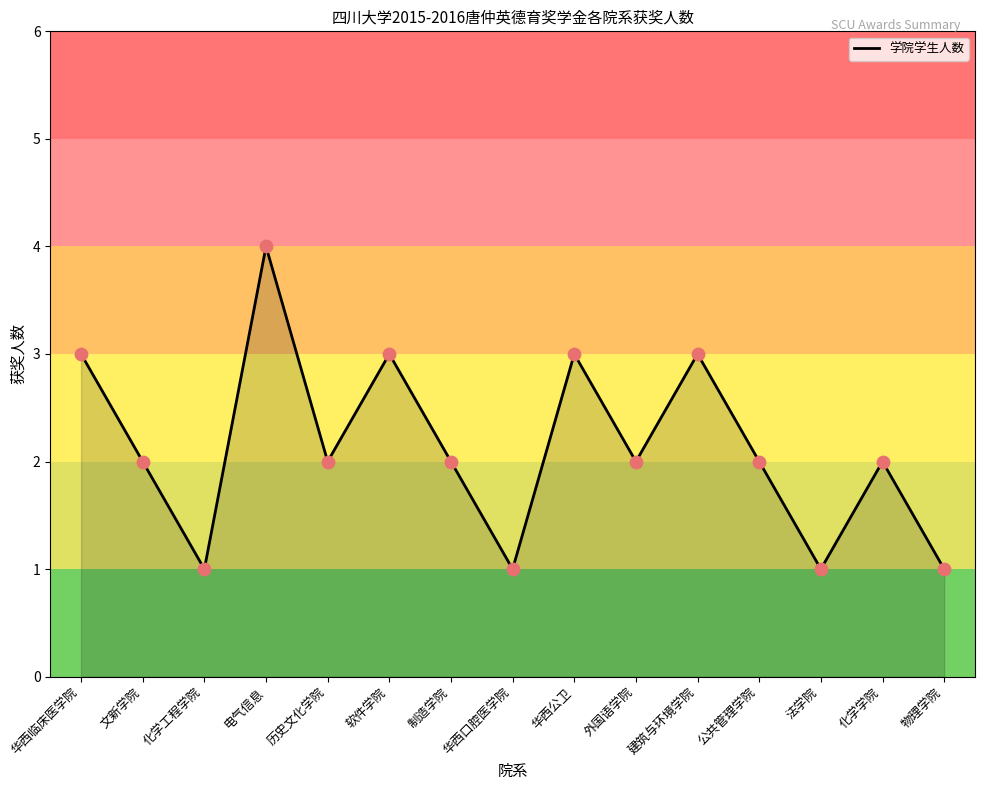

Which has a higher value, 化学学院 or 华西口腔医学院?

化学学院